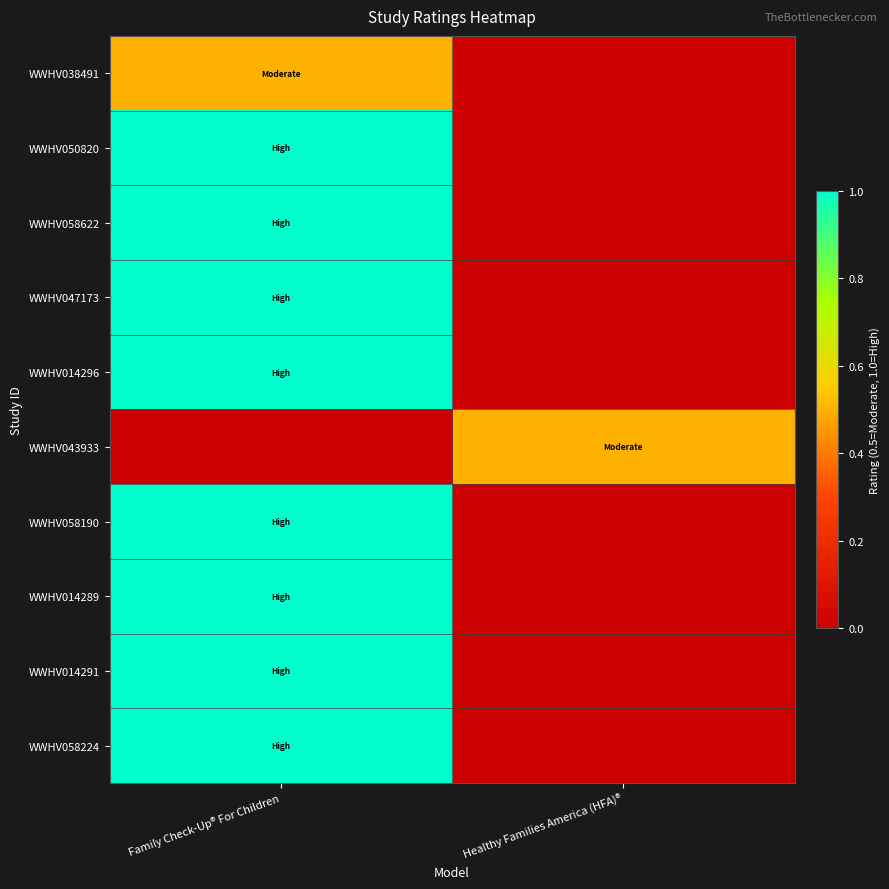

Reading left to right, what are all the values shown in this chart?

WWHV038491: Family Check-Up® For Children=0.5	Healthy Families America (HFA)®=0.0
WWHV050820: Family Check-Up® For Children=1.0	Healthy Families America (HFA)®=0.0
WWHV058622: Family Check-Up® For Children=1.0	Healthy Families America (HFA)®=0.0
WWHV047173: Family Check-Up® For Children=1.0	Healthy Families America (HFA)®=0.0
WWHV014296: Family Check-Up® For Children=1.0	Healthy Families America (HFA)®=0.0
WWHV043933: Family Check-Up® For Children=0.0	Healthy Families America (HFA)®=0.5
WWHV058190: Family Check-Up® For Children=1.0	Healthy Families America (HFA)®=0.0
WWHV014289: Family Check-Up® For Children=1.0	Healthy Families America (HFA)®=0.0
WWHV014291: Family Check-Up® For Children=1.0	Healthy Families America (HFA)®=0.0
WWHV058224: Family Check-Up® For Children=1.0	Healthy Families America (HFA)®=0.0